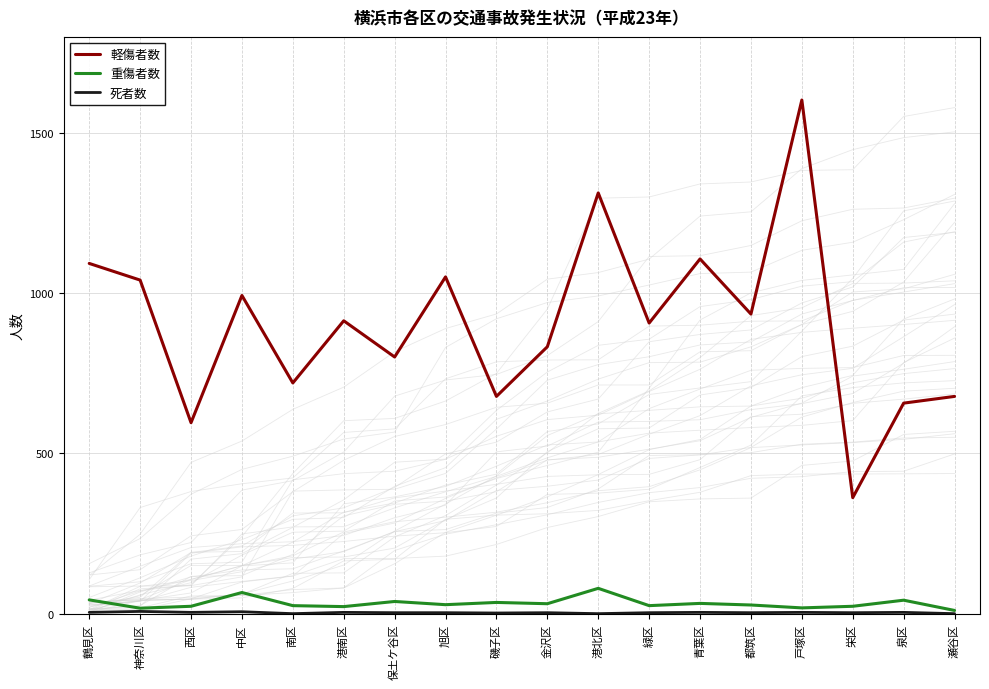

Does the chart have visible grid lines?

Yes